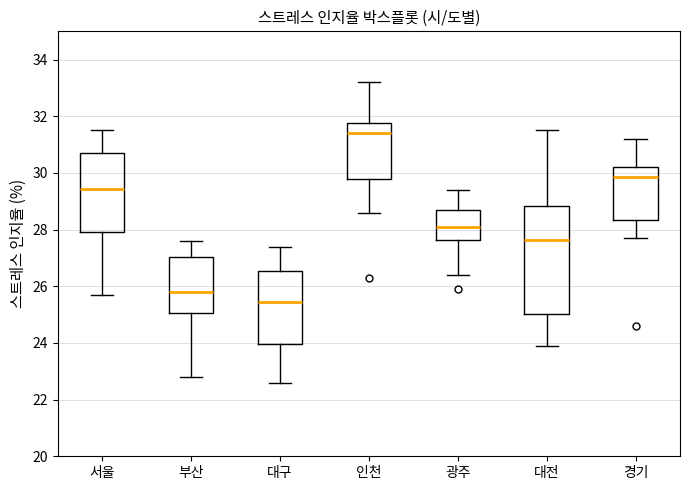

Reading left to right, transcribe this box plot: for each box, give where its median line is, the range the box spans, and where its two whiskers end, as read against the y-axis. The values are not printed on the chart, so give them approximately, as read against the axis.

서울: median 29.4, box 28.0 to 30.8, whiskers 25.8 to 31.6
부산: median 25.8, box 25.0 to 27.0, whiskers 22.8 to 27.6
대구: median 25.4, box 24.0 to 26.6, whiskers 22.6 to 27.4
인천: median 31.4, box 29.8 to 31.8, whiskers 28.6 to 33.2
광주: median 28.2, box 27.6 to 28.8, whiskers 26.4 to 29.4
대전: median 27.6, box 25.0 to 28.8, whiskers 24.0 to 31.6
경기: median 29.8, box 28.4 to 30.2, whiskers 27.8 to 31.2